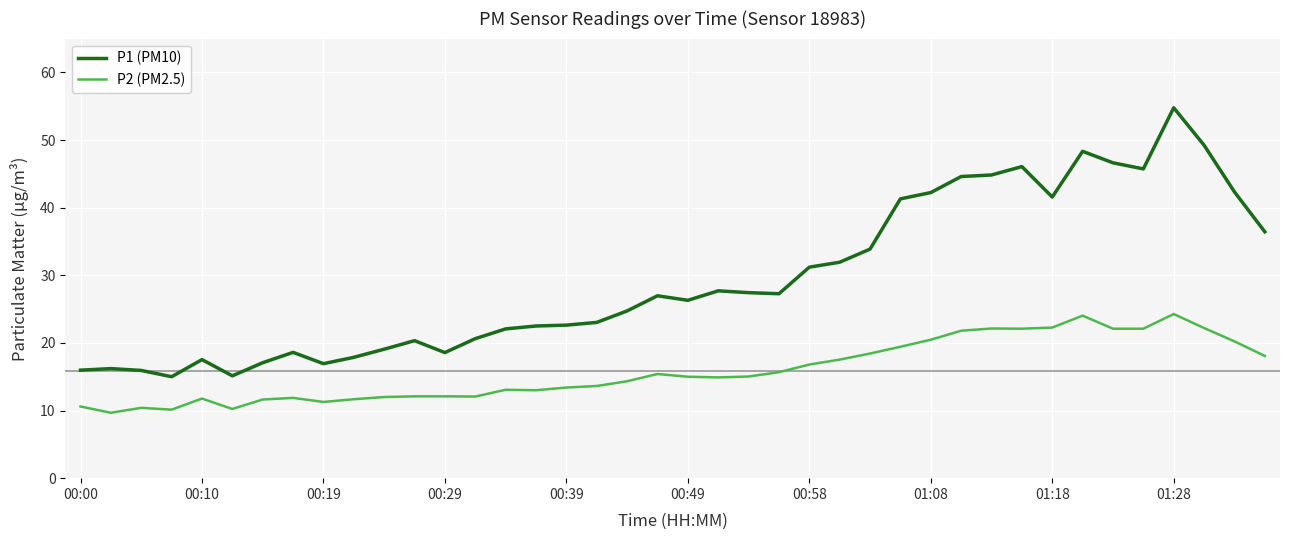

How many lines are shown in the chart?

2